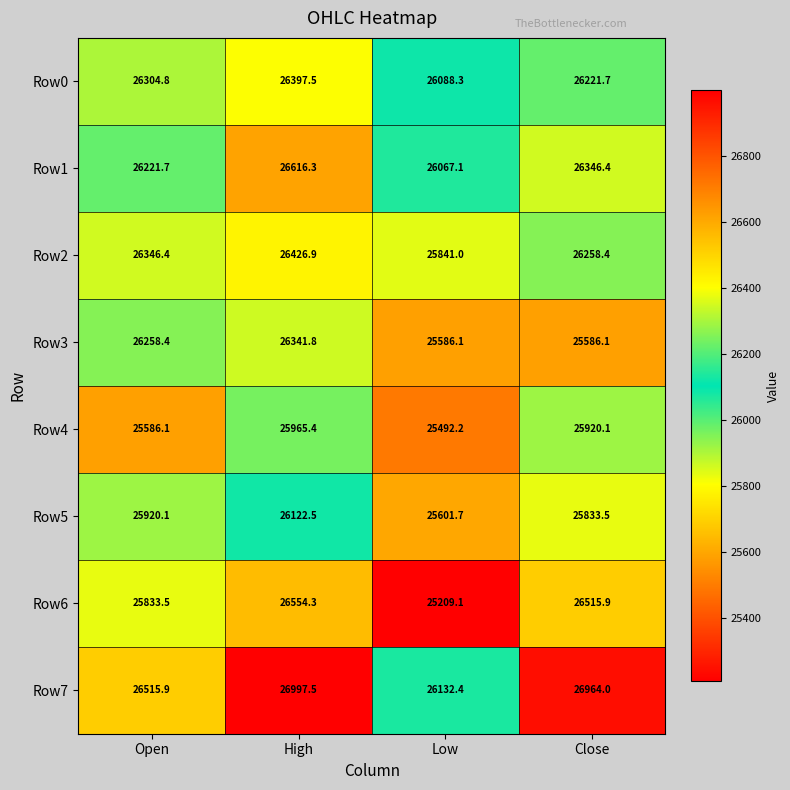

What is the total value across all series at High?

211422.2